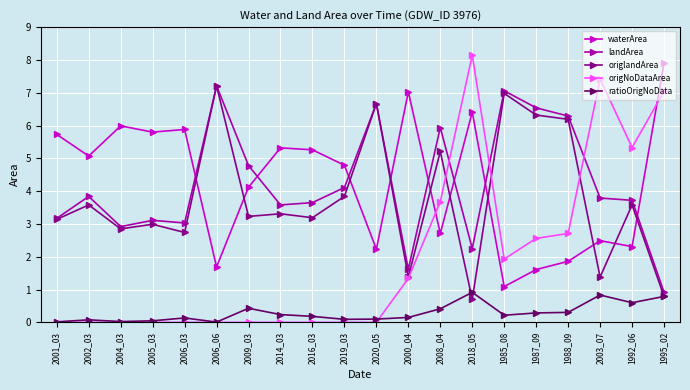

How many lines are shown in the chart?

5